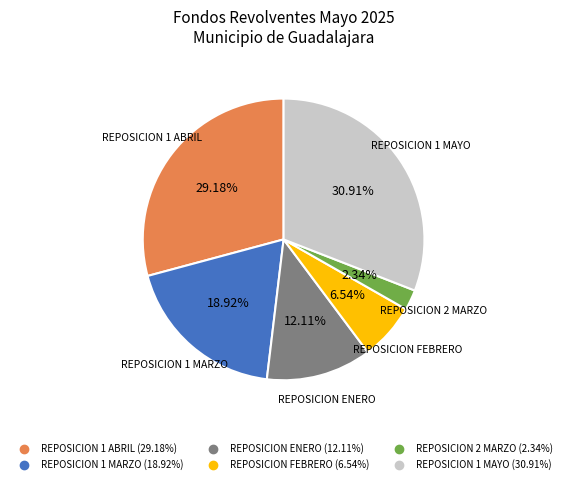

To the nearest percent, what is the difference between the REPOSICION ENERO and REPOSICION 2 MARZO slice percentages?

10%